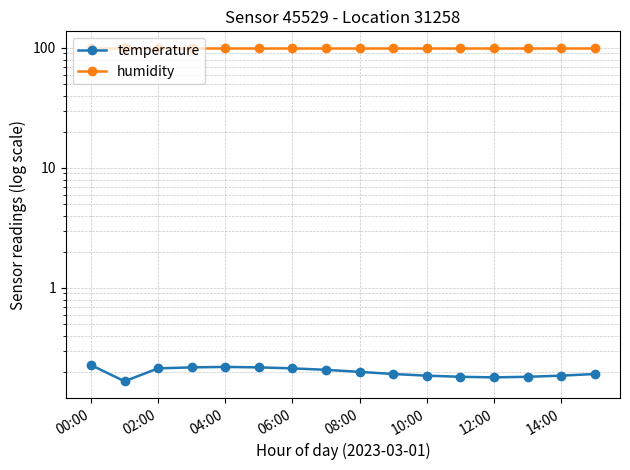

Rank the series at 06:00 from lowest to highest value.

temperature, humidity